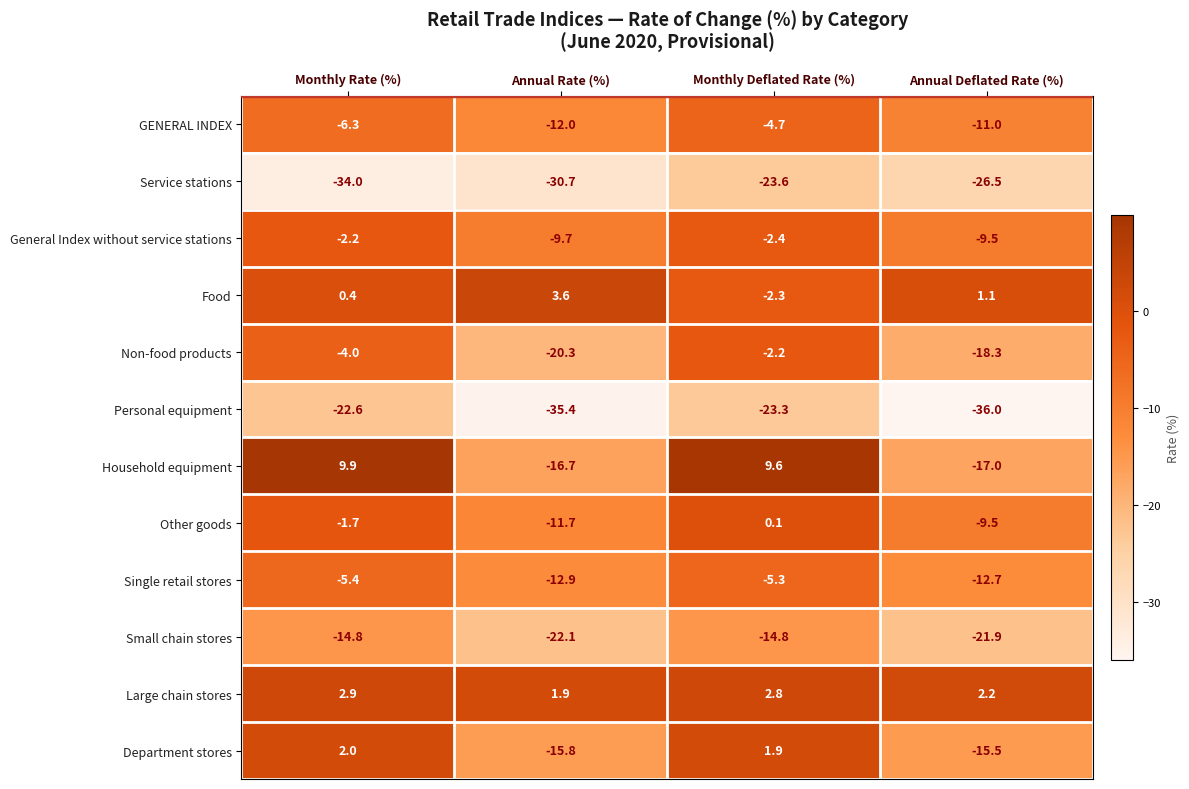

What value does the Personal equipment series have at Annual Deflated Rate (%)?

-36.0